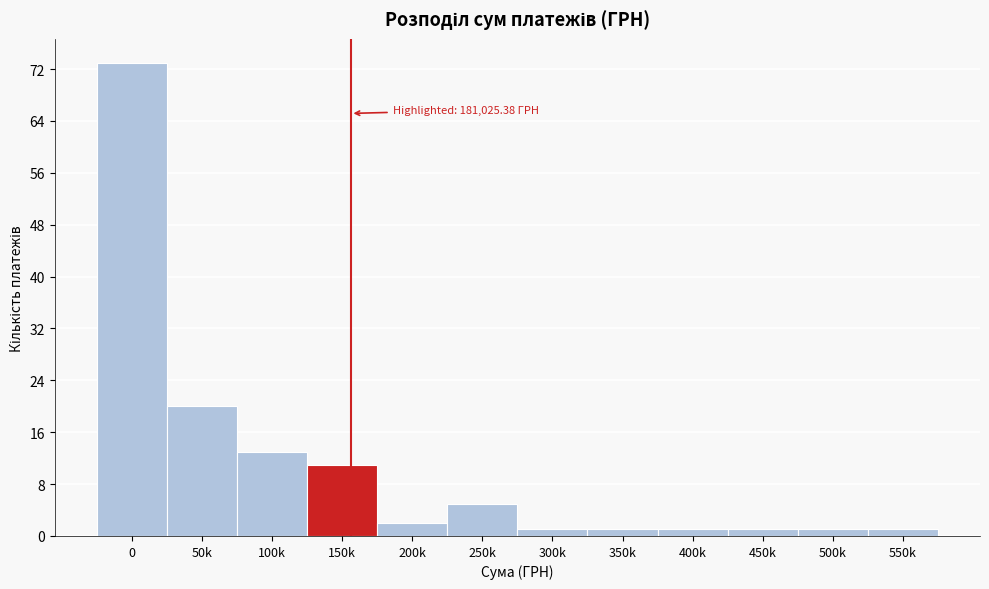

Reading left to right, transcribe all the data shown in this chart.

0=73	50k=20	100k=13	150k=11	200k=2	250k=5	300k=1	350k=1	400k=1	450k=1	500k=1	550k=1